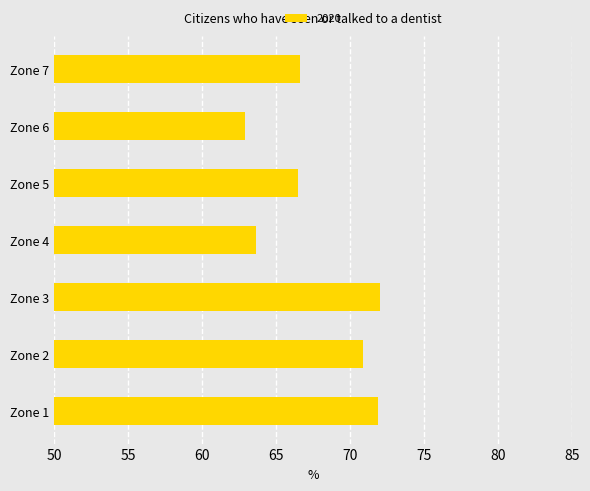

Which has a higher value, Zone 7 or Zone 2?

Zone 2